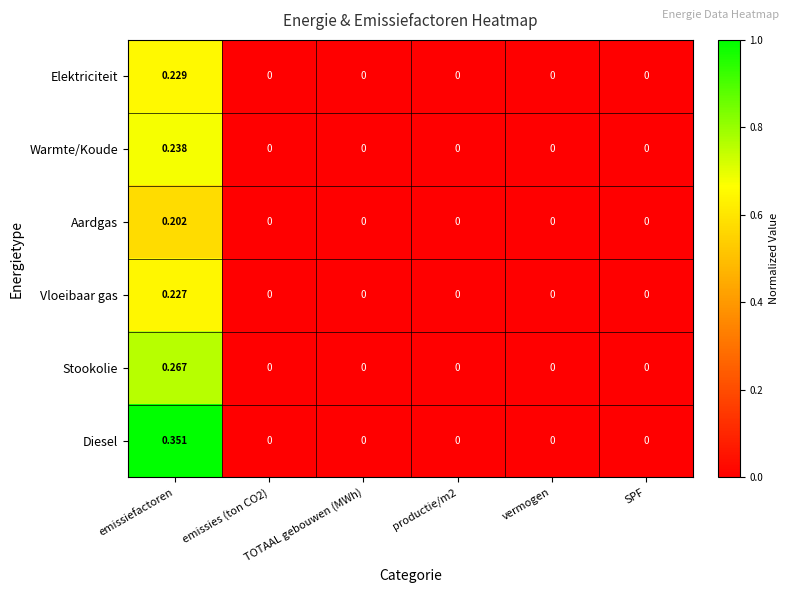

List the series in order of their peak value, lowest first.

Aardgas, Vloeibaar gas, Elektriciteit, Warmte/Koude, Stookolie, Diesel